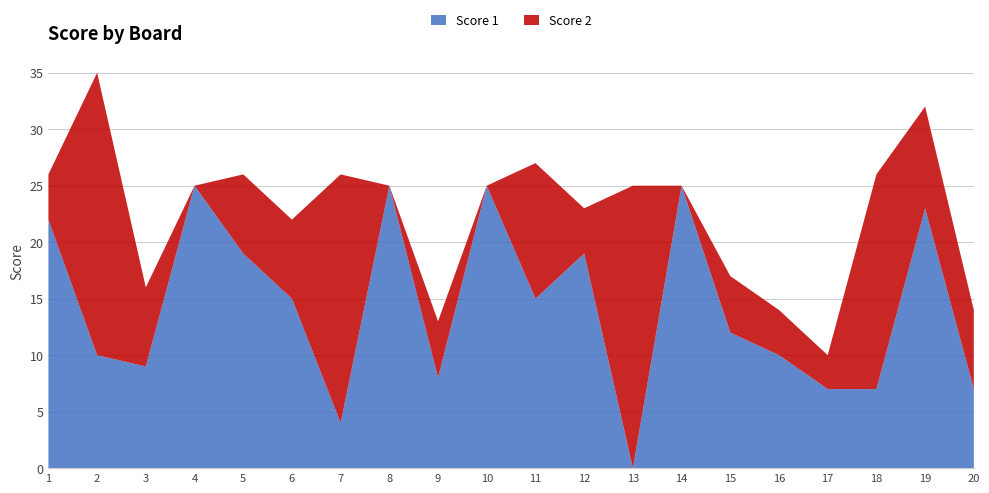

Reading left to right, list all the values displayed in this chart.

Score 1: 22	10	9	25	19	15	4	25	8	25	15	19	0	25	12	10	7	7	23	7
Score 2: 4	25	7	0	7	7	22	0	5	0	12	4	25	0	5	4	3	19	9	7